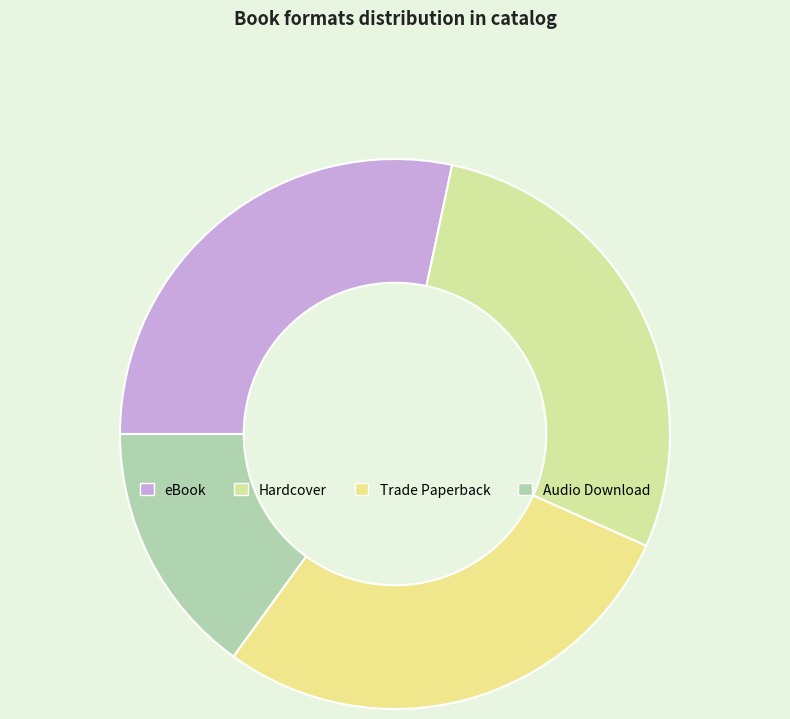

To the nearest percent, what percentage of the pie is eBook?

28%